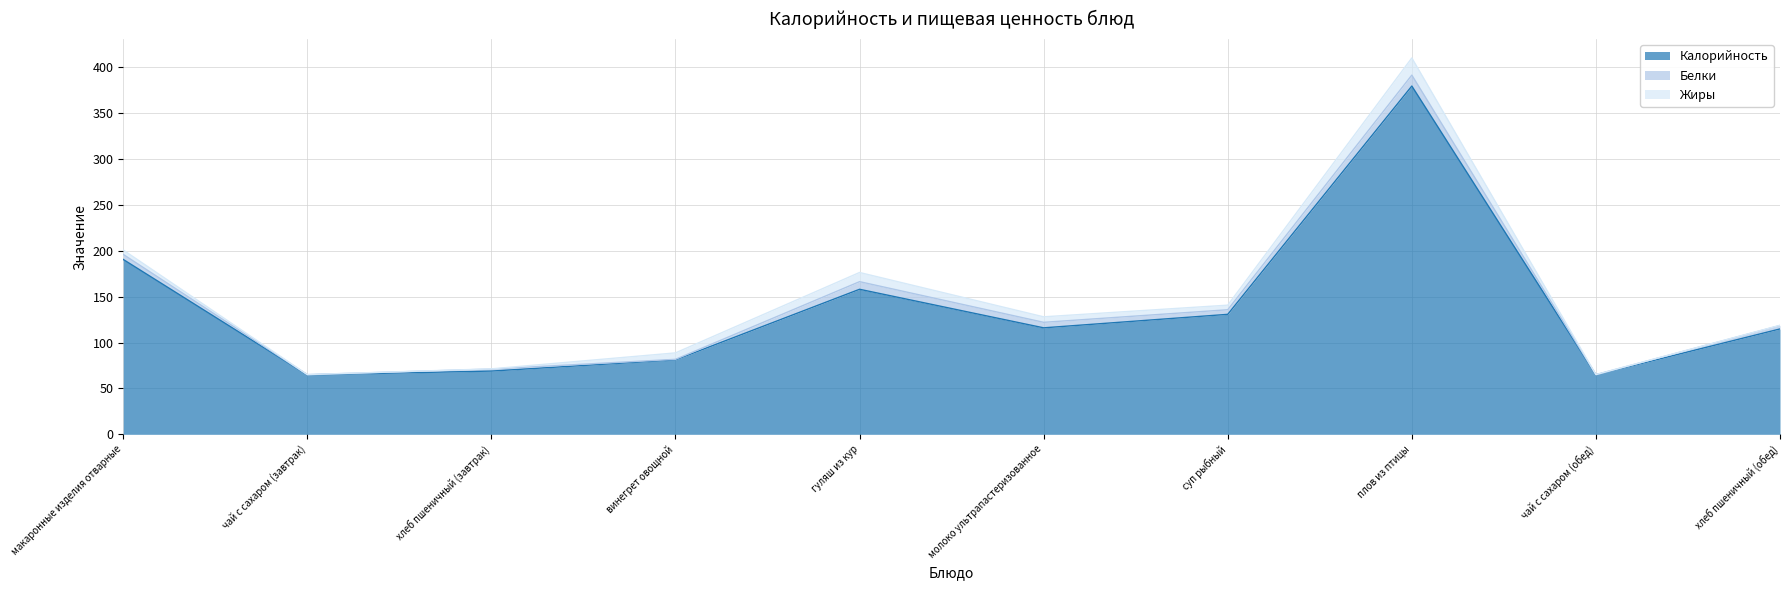

Rank the categories by Жиры value from lowest to highest.

чай с сахаром (завтрак), чай с сахаром (обед), хлеб пшеничный (завтрак), хлеб пшеничный (обед), макаронные изделия отварные, суп рыбный, молоко ультрапастеризованное, винегрет овощной, гуляш из кур, плов из птицы